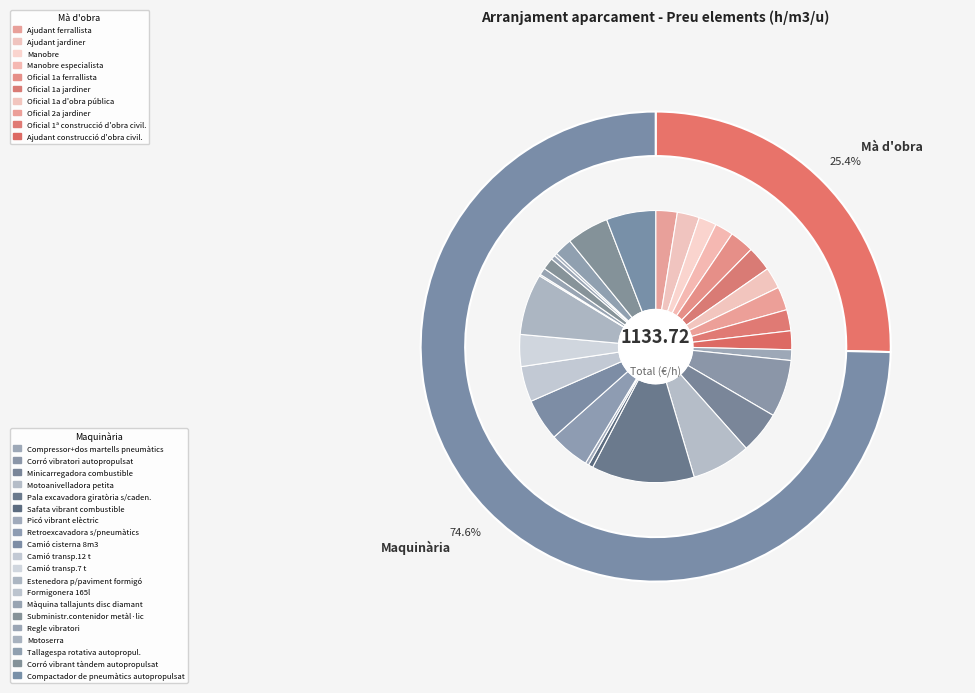

What is the change in value from Pala excavadora giratòria s/caden. to Compactador de pneumàtics autopropulsat?

-72.2